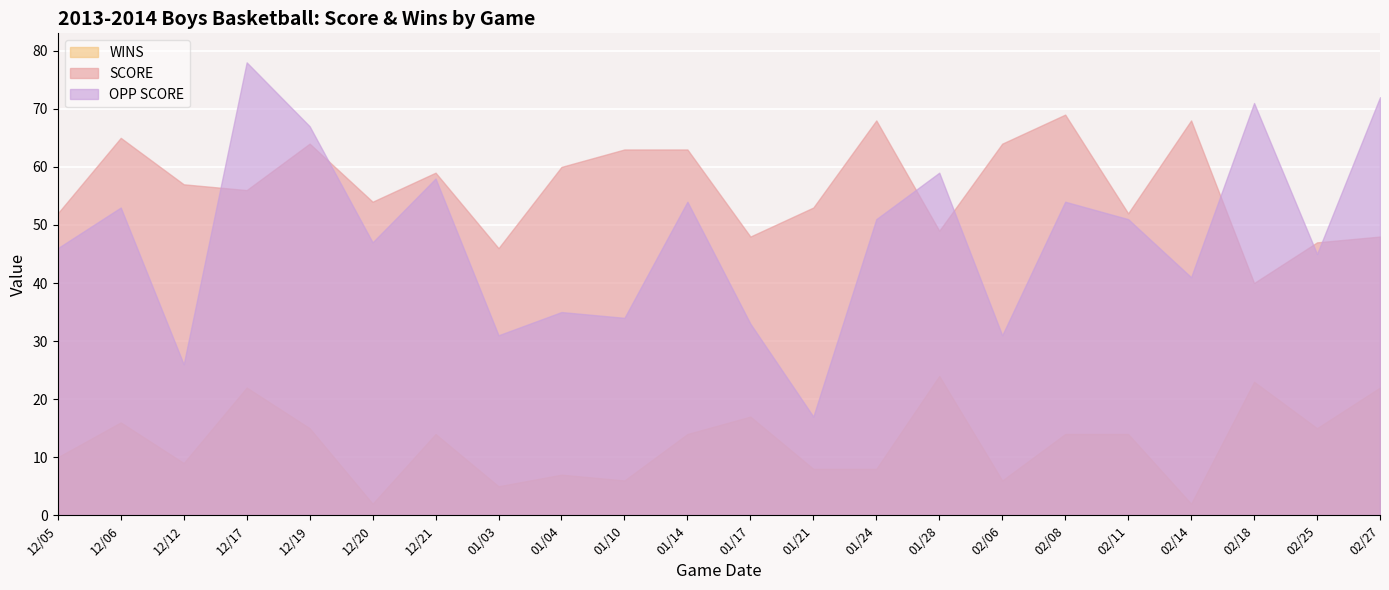

Rank the series by their average value, from lowest to highest.

WINS, OPP SCORE, SCORE